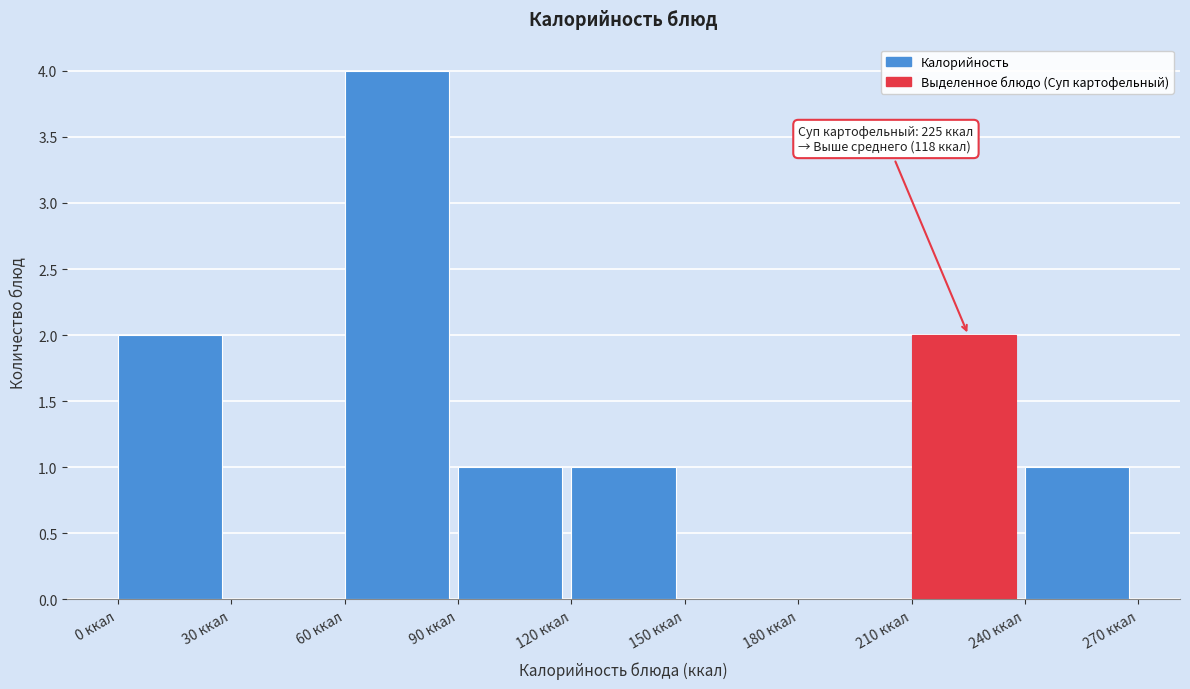

Over which range of the x-axis is the bar tallest?

60 to 90